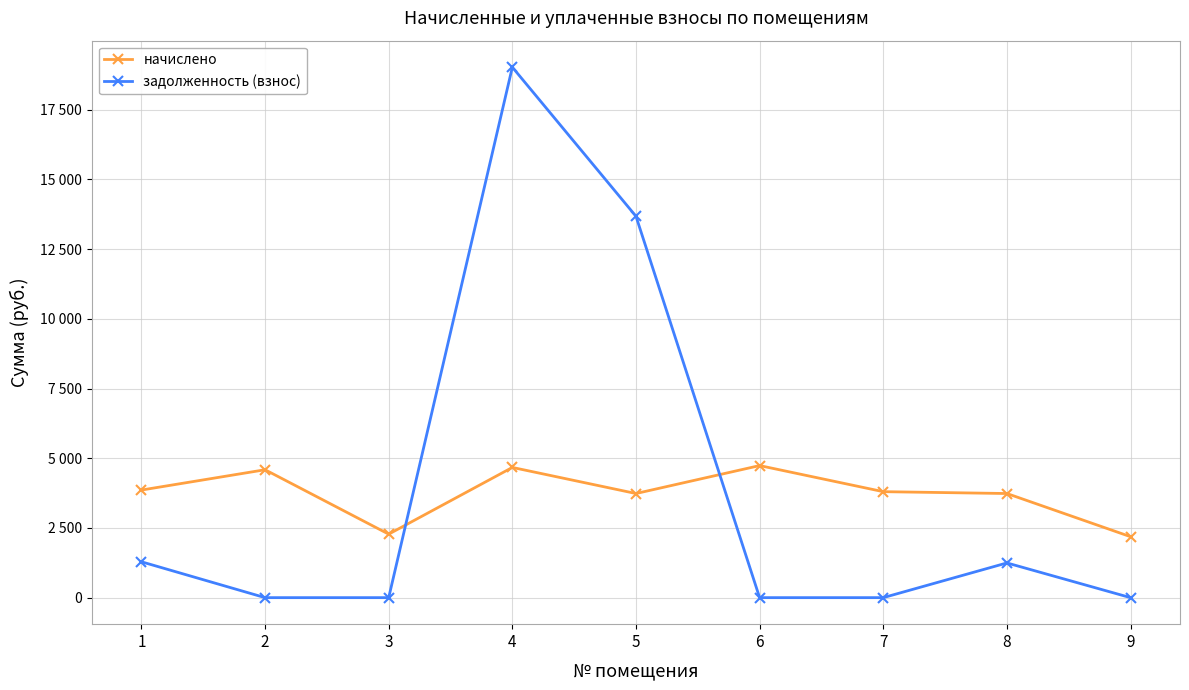

Which series has the largest total across all categories?

задолженность (взнос)